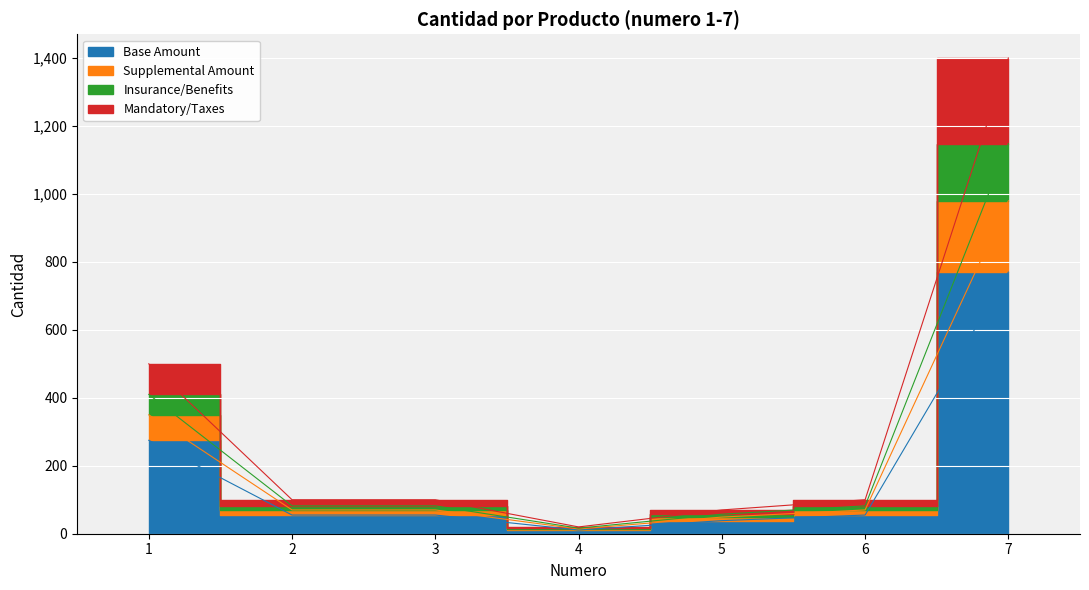

Reading left to right, list all the values displayed in this chart.

1=275.0	2=55.0	3=55.0	4=11.0	5=38.5	6=55.0	7=770.0